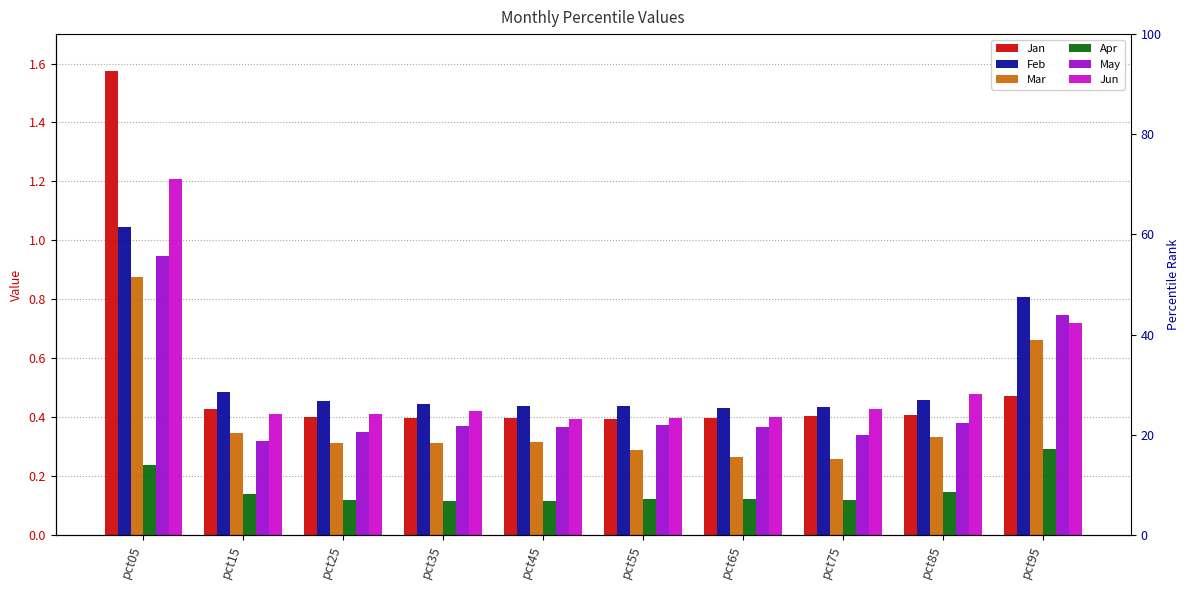

At how many categories does at least one series exceed 0?

10